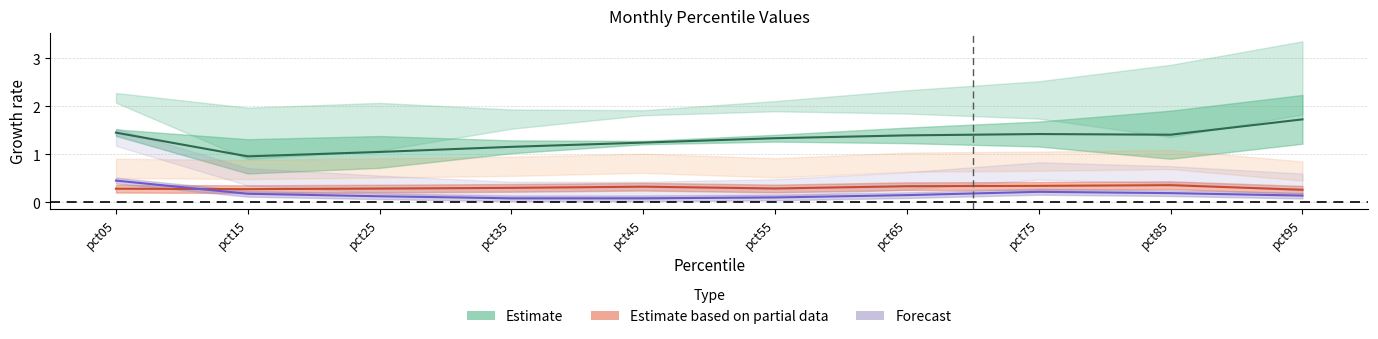

At how many categories does at least one series exceed 0?

10